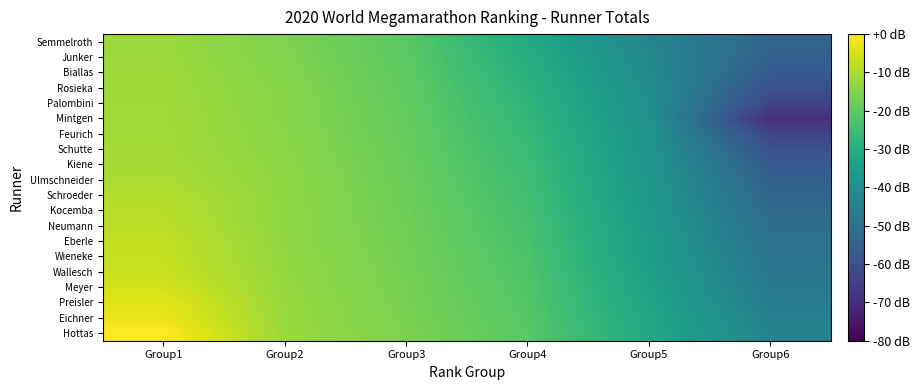

Reading left to right, list all the values displayed in this chart.

Hottas: Group1=0.0	Group2=-12.1	Group3=-15.8	Group4=-20.8	Group5=-31.9	Group6=-44.3
Eichner: Group1=-2.3	Group2=-12.3	Group3=-16.0	Group4=-21.1	Group5=-32.5	Group6=-45.3
Preisler: Group1=-3.4	Group2=-12.3	Group3=-16.3	Group4=-21.4	Group5=-33.1	Group6=-46.5
Meyer: Group1=-5.2	Group2=-12.7	Group3=-16.5	Group4=-21.8	Group5=-33.8	Group6=-47.8
Wallesch: Group1=-6.5	Group2=-12.8	Group3=-16.7	Group4=-22.2	Group5=-34.6	Group6=-48.6
Wieneke: Group1=-7.0	Group2=-13.0	Group3=-16.9	Group4=-22.5	Group5=-35.4	Group6=-49.4
Eberle: Group1=-7.1	Group2=-13.3	Group3=-17.1	Group4=-22.9	Group5=-35.8	Group6=-50.3
Neumann: Group1=-8.3	Group2=-13.4	Group3=-17.4	Group4=-23.4	Group5=-36.3	Group6=-51.3
Kocemba: Group1=-8.5	Group2=-13.4	Group3=-17.6	Group4=-23.8	Group5=-36.9	Group6=-52.5
Schroeder: Group1=-9.2	Group2=-13.4	Group3=-17.8	Group4=-24.3	Group5=-37.4	Group6=-53.8
Ulmschneider: Group1=-10.2	Group2=-13.5	Group3=-18.0	Group4=-24.8	Group5=-37.8	Group6=-55.4
Kiene: Group1=-10.6	Group2=-13.6	Group3=-18.3	Group4=-25.3	Group5=-38.3	Group6=-57.3
Schutte: Group1=-10.9	Group2=-14.0	Group3=-18.5	Group4=-25.9	Group5=-38.8	Group6=-59.8
Feurich: Group1=-11.0	Group2=-14.1	Group3=-18.8	Group4=-26.5	Group5=-39.3	Group6=-63.4
Mintgen: Group1=-11.1	Group2=-14.4	Group3=-19.0	Group4=-27.1	Group5=-39.9	Group6=-69.4
Palombini: Group1=-11.2	Group2=-14.4	Group3=-19.3	Group4=-27.8	Group5=-40.4	Group6=-63.4
Rosieka: Group1=-11.5	Group2=-14.5	Group3=-19.6	Group4=-28.6	Group5=-41.1	Group6=-59.8
Biallas: Group1=-11.5	Group2=-14.9	Group3=-19.9	Group4=-29.4	Group5=-41.8	Group6=-57.3
Junker: Group1=-11.8	Group2=-15.2	Group3=-20.1	Group4=-30.3	Group5=-42.5	Group6=-55.4
Semmelroth: Group1=-12.0	Group2=-15.5	Group3=-20.5	Group4=-31.3	Group5=-43.4	Group6=-53.8